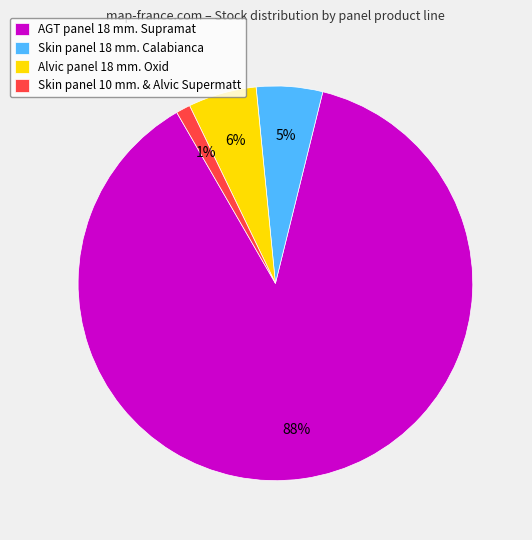

Which slice represents more than half of the pie?

AGT panel 18 mm. Supramat